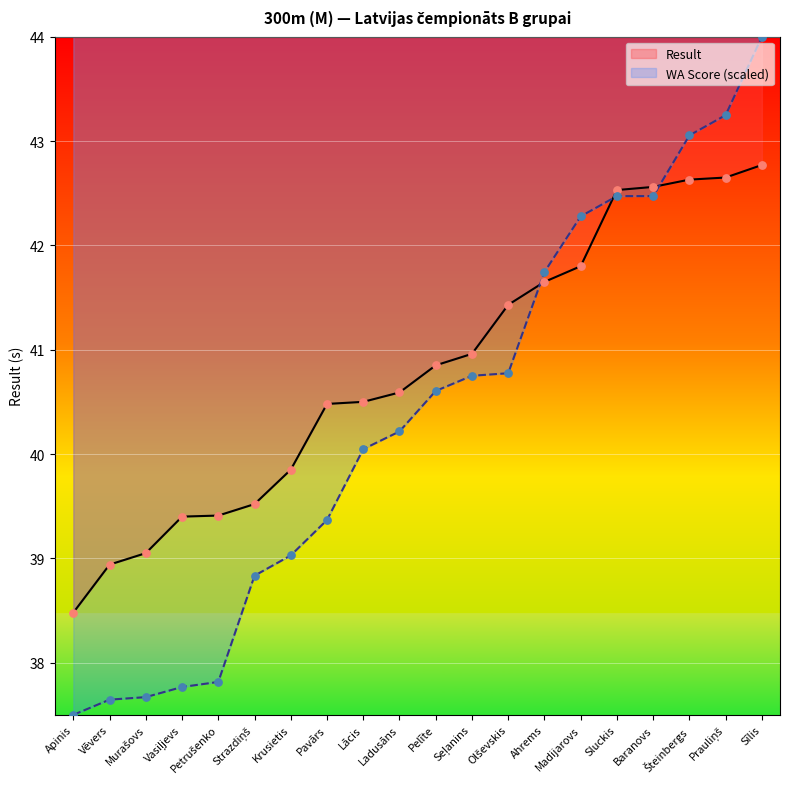

At how many categories does at least one series exceed 40?

13